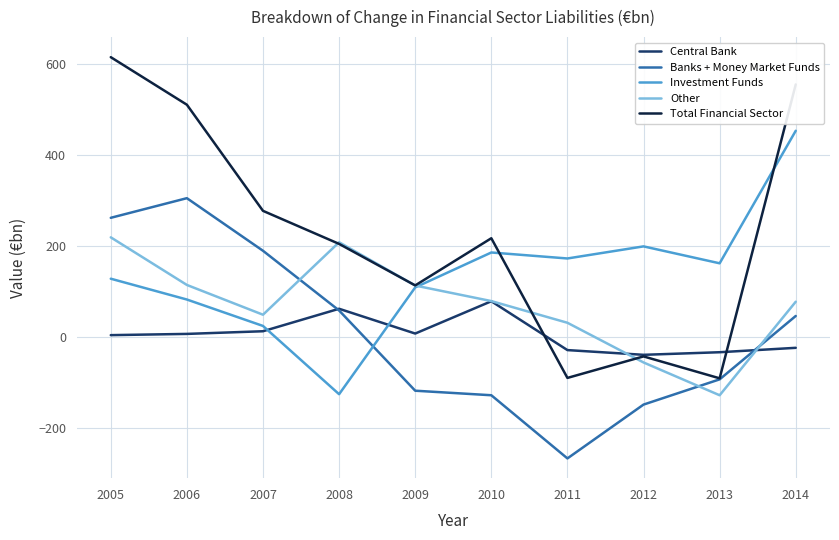

Which series ends up on top after the final intersection of Investment Funds and Banks + Money Market Funds?

Investment Funds